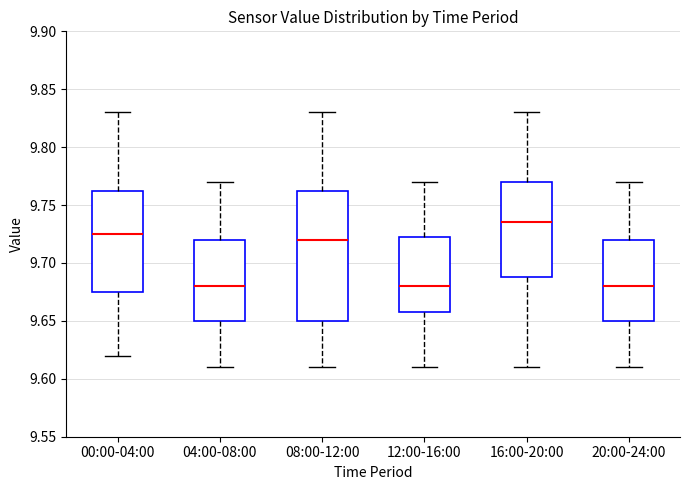

Comparing the boxes themselves (not the whiskers), which one is the tallest?

08:00-12:00